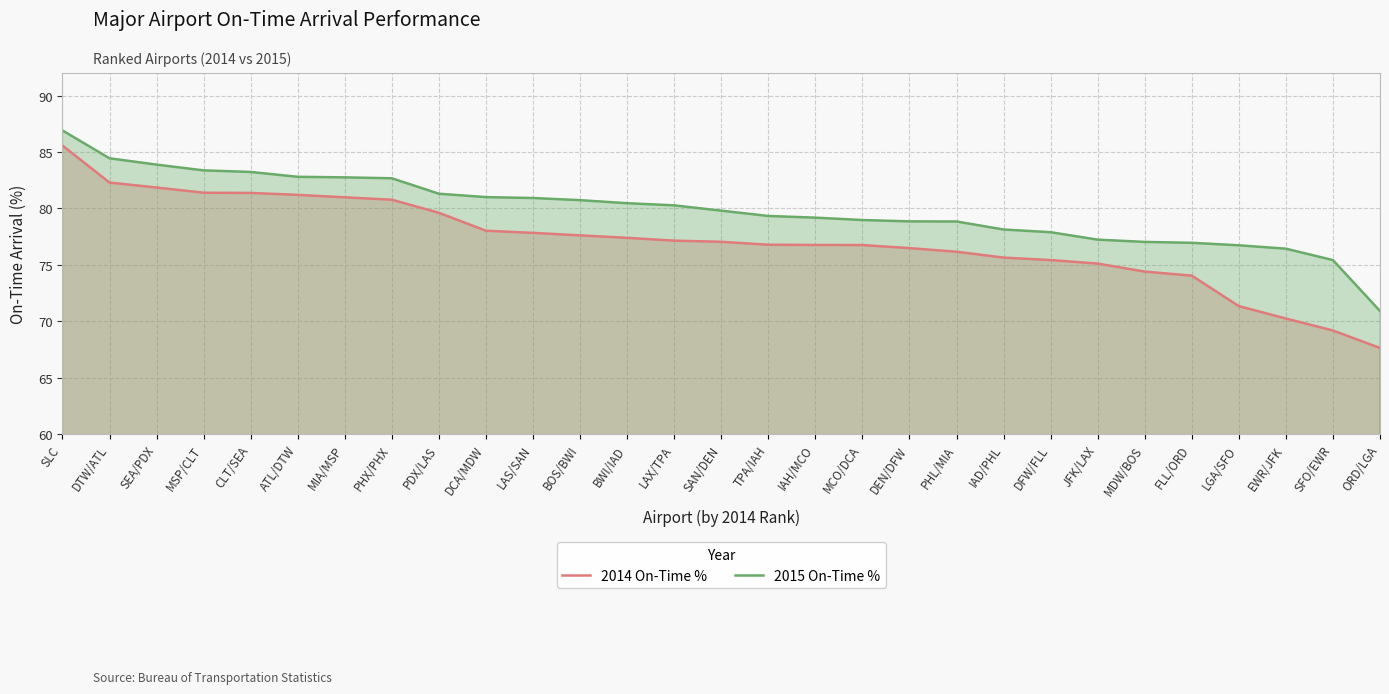

Reading left to right, what are all the values shown in this chart?

2014 On-Time %: 85.6	82.3	81.8	81.4	81.4	81.2	81.0	80.8	79.6	78.0	77.8	77.6	77.4	77.1	77.0	76.8	76.8	76.8	76.5	76.2	75.6	75.4	75.1	74.4	74.0	71.3	70.2	69.2	67.6
2015 On-Time %: 86.9	84.4	83.9	83.4	83.2	82.8	82.8	82.7	81.3	81.0	80.9	80.7	80.5	80.3	79.8	79.3	79.2	79.0	78.8	78.8	78.1	77.9	77.2	77.0	77.0	76.7	76.4	75.4	70.9